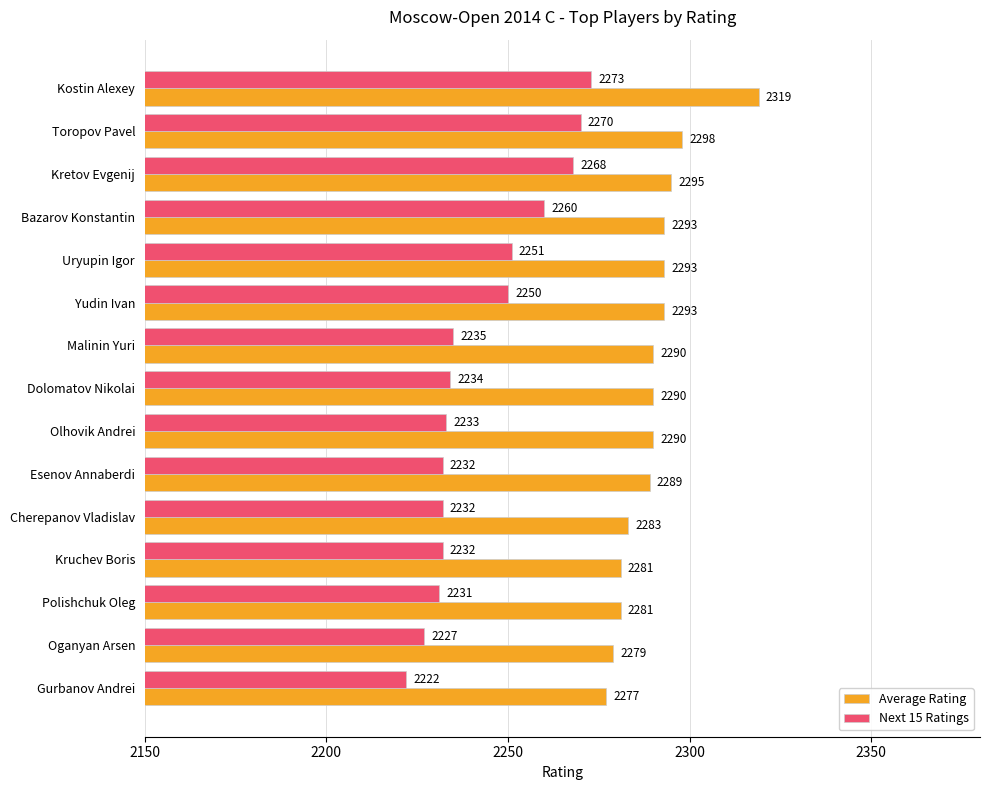

What is the highest value of the Average Rating series?

2319